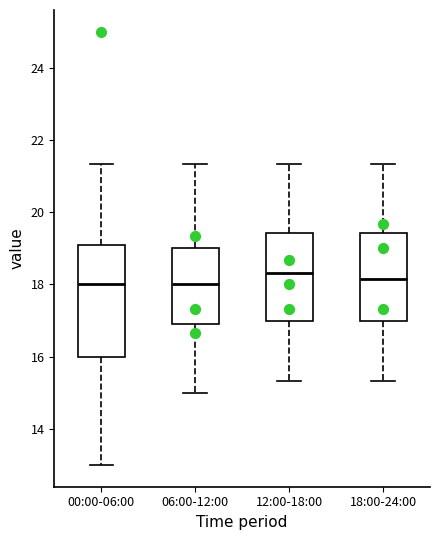

Which box is the tallest, from its lower edge to its upper edge?

00:00-06:00